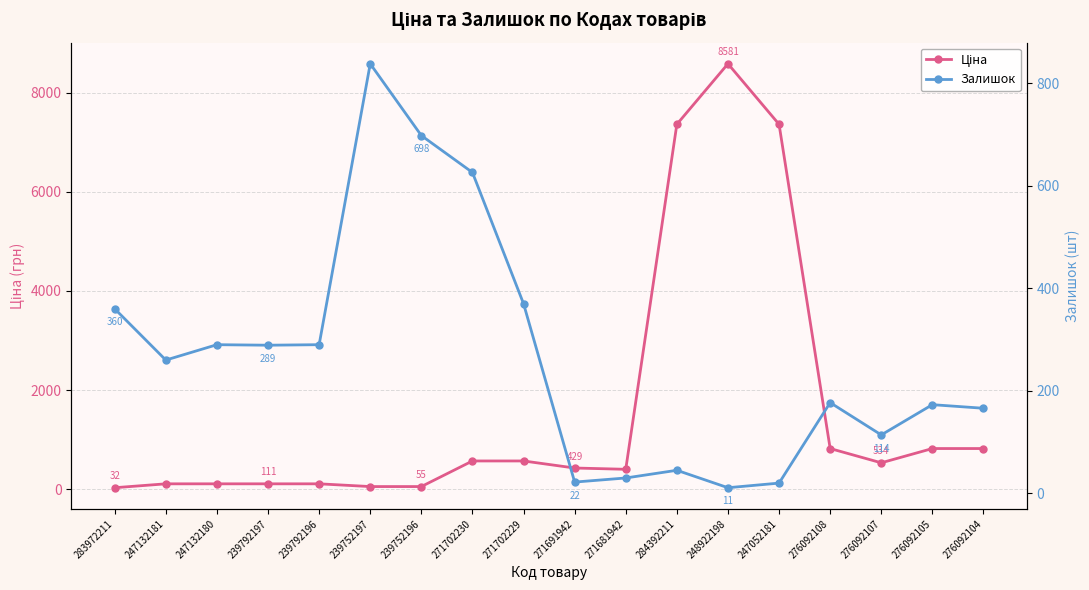

What is the minimum value shown in the chart?

11.0